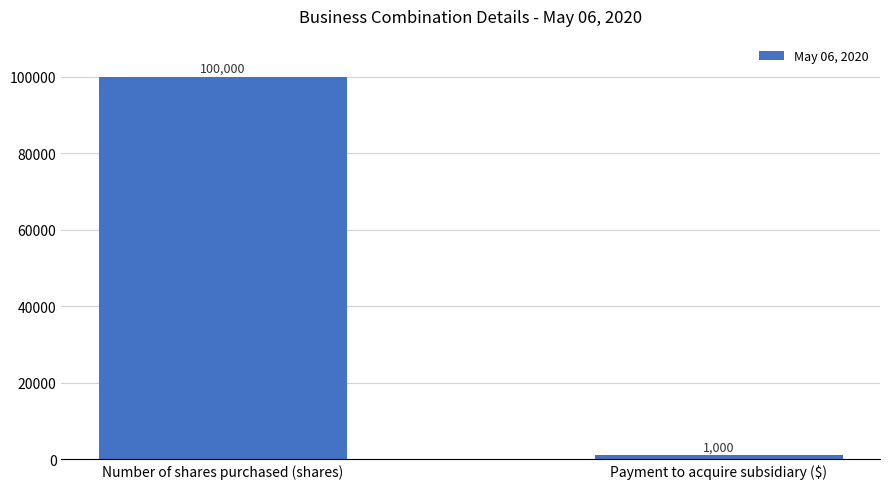

List the labels in order of value, smallest first.

Payment to acquire subsidiary ($), Number of shares purchased (shares)